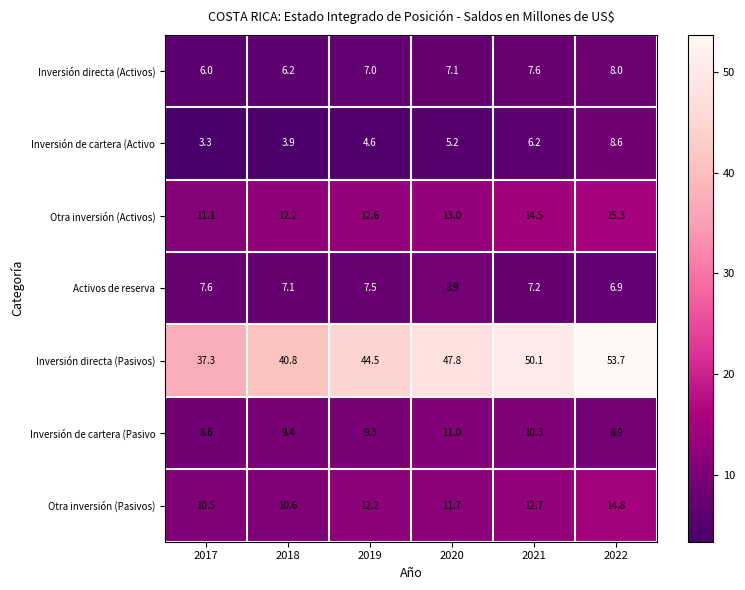

True or false: Inversión directa (Pasivos) has a value of 37.3 at 2017.

True